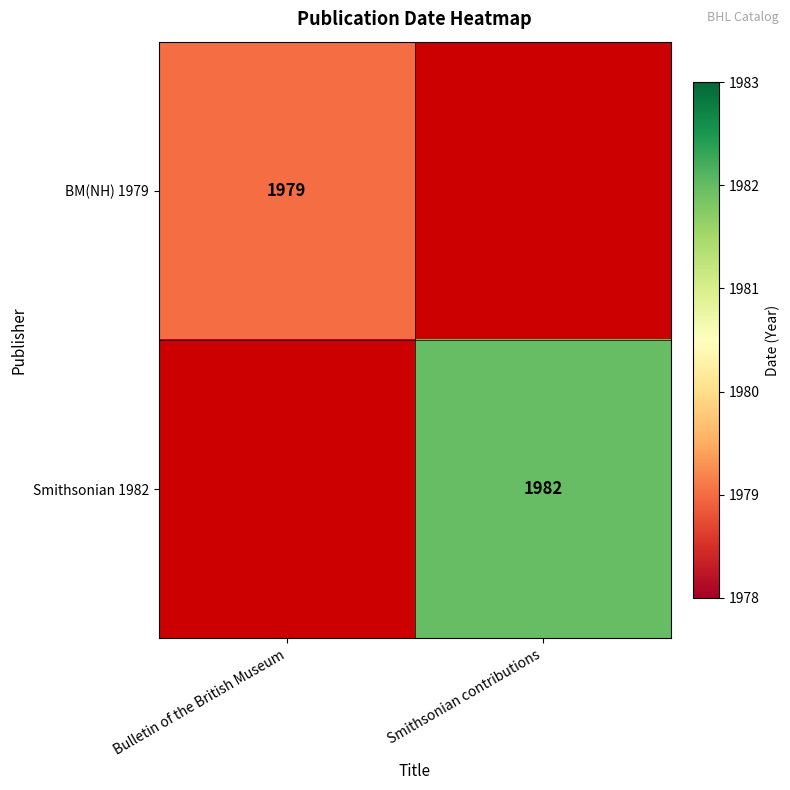

The value of BM(NH) 1979 at Bulletin of the British Museum is 1979. True or false?

True